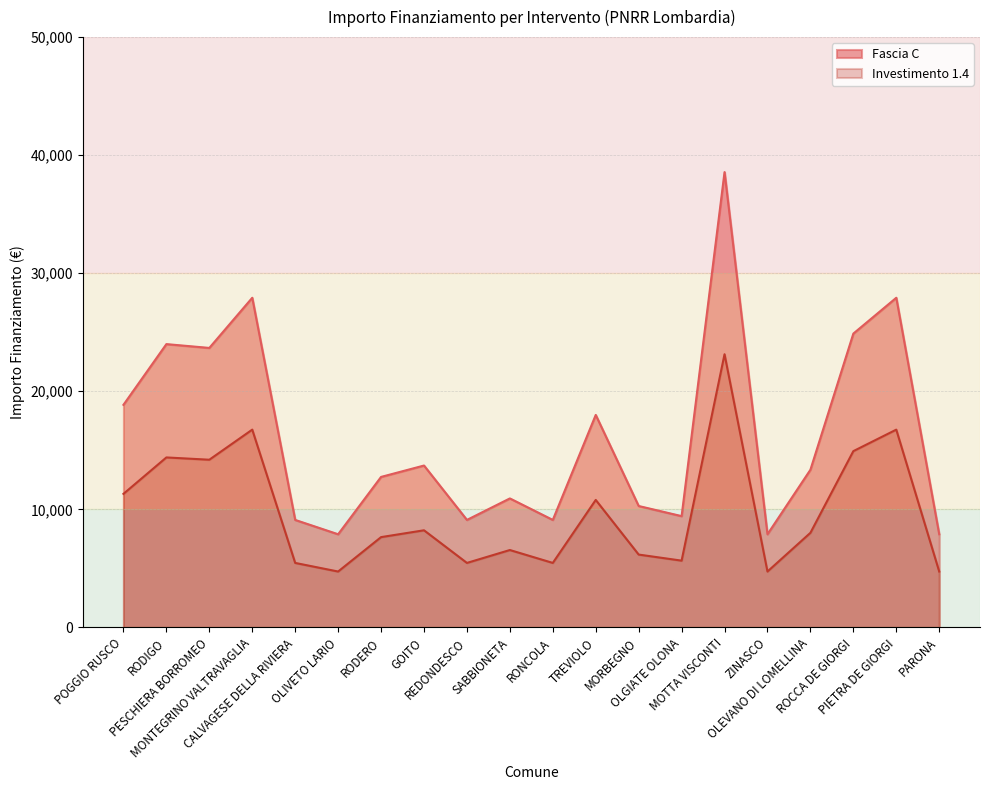

What is the average value of the Fascia C series?

16262.7